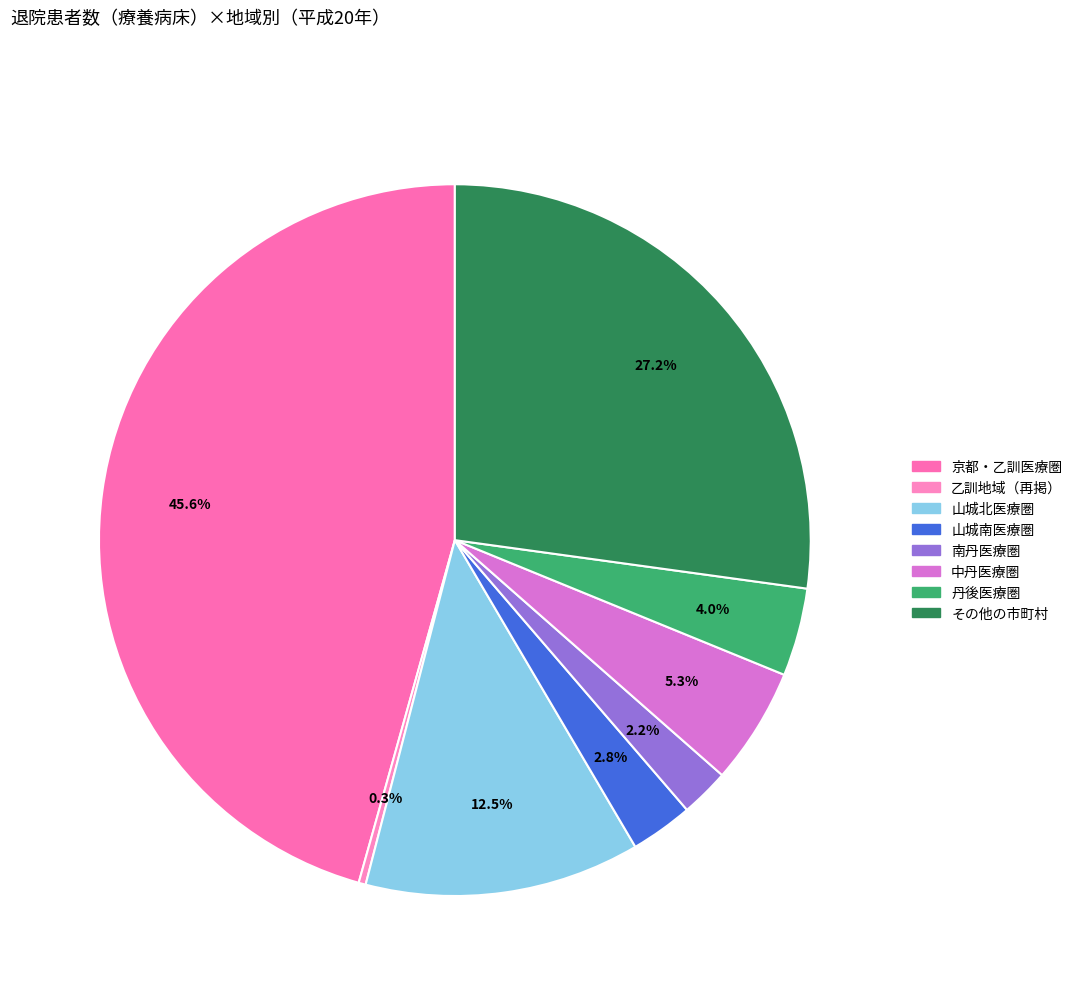

To the nearest percent, what portion does 山城北医療圏 represent?

12%